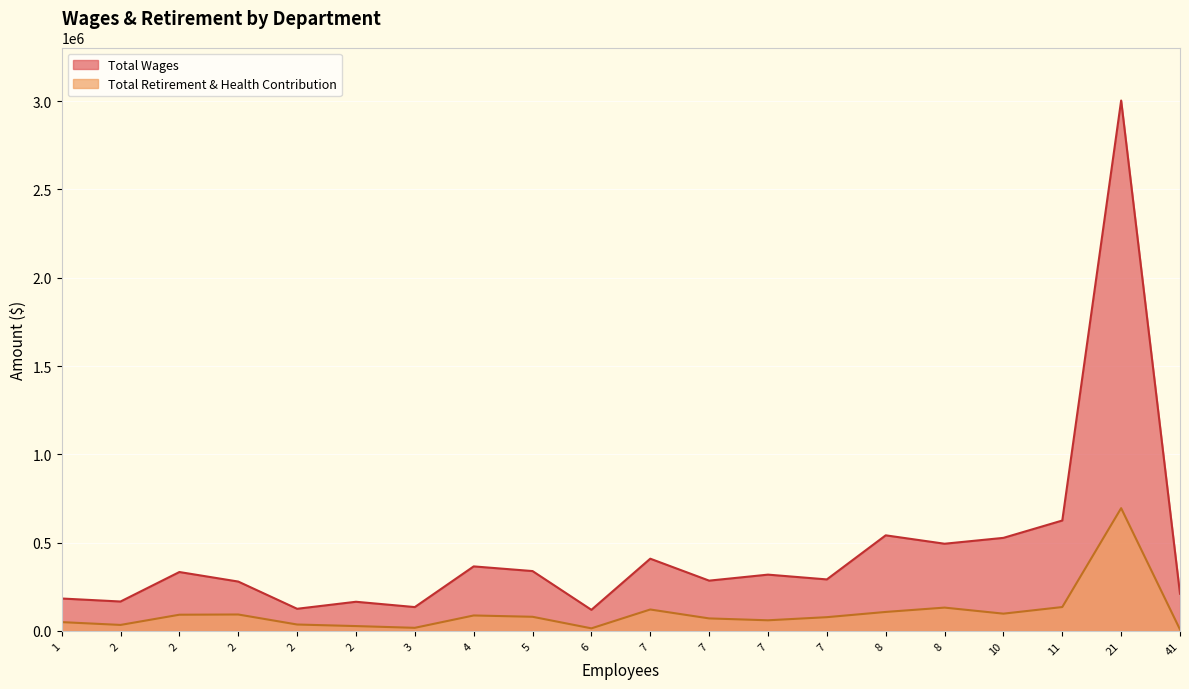

True or false: Total Retirement & Health Contribution and Total Wages cross at least once.

False